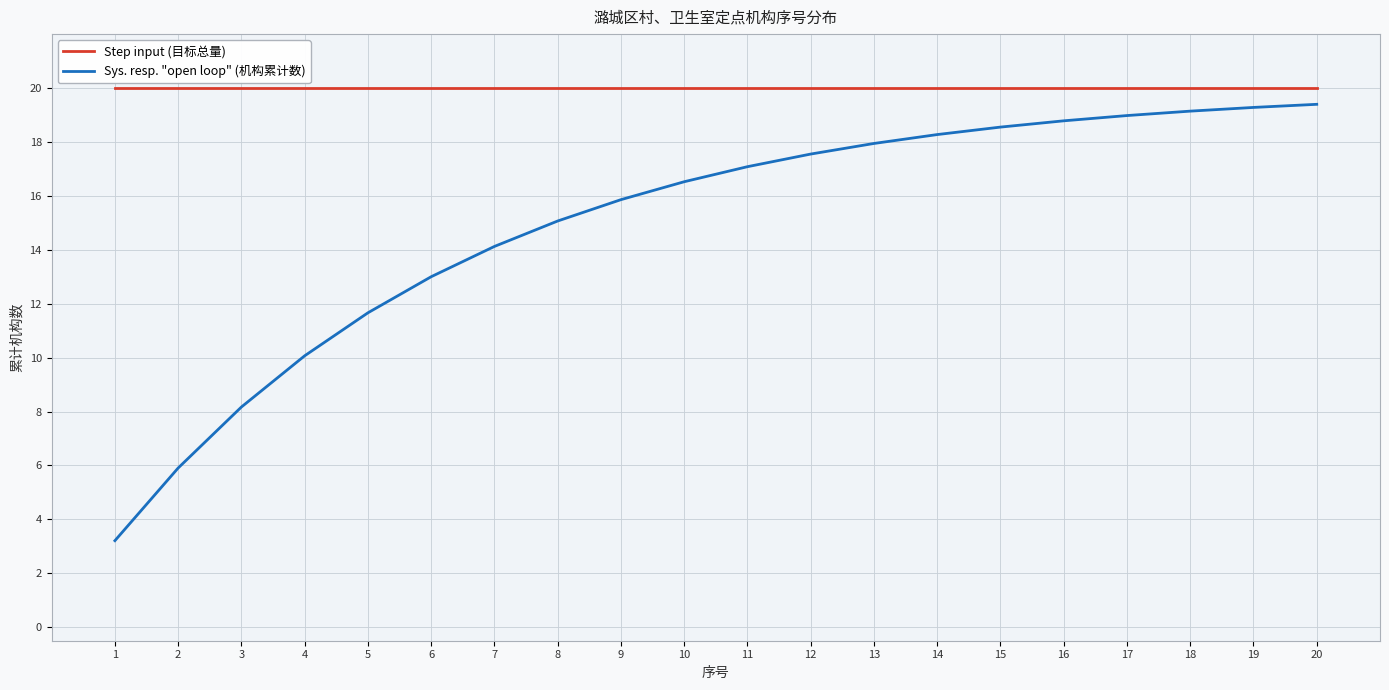

The Sys. resp. "open loop" (机构累计数) series shows 19.3 at 19. True or false?

True